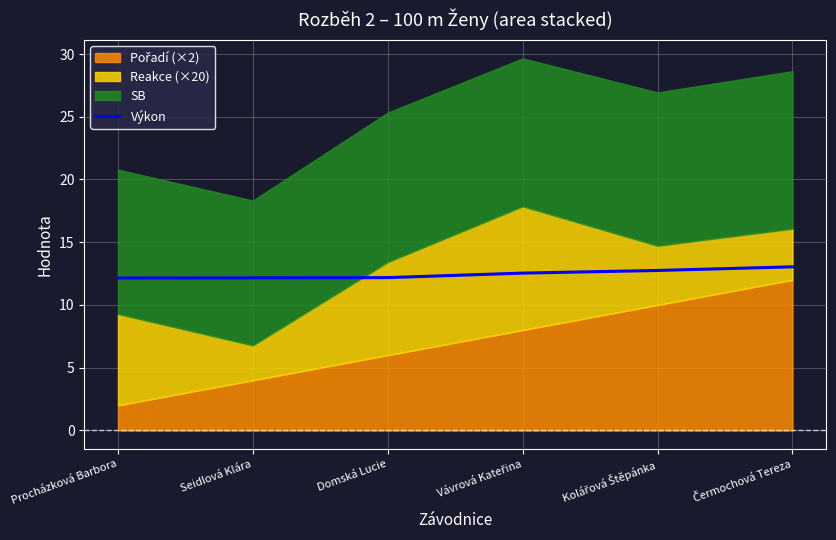

What is the sum of the values at Seidlová Klára and Domská Lucie?

24.3